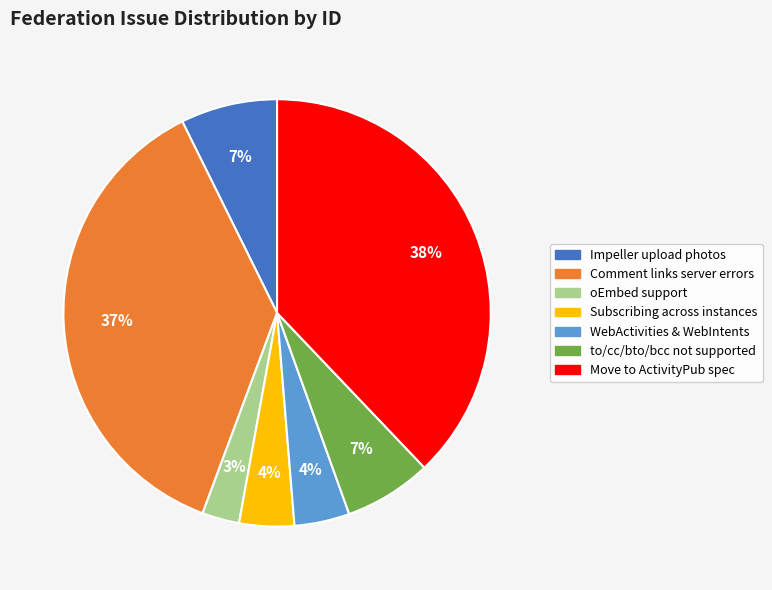

To the nearest percent, what percentage of the pie is Impeller upload photos?

7%